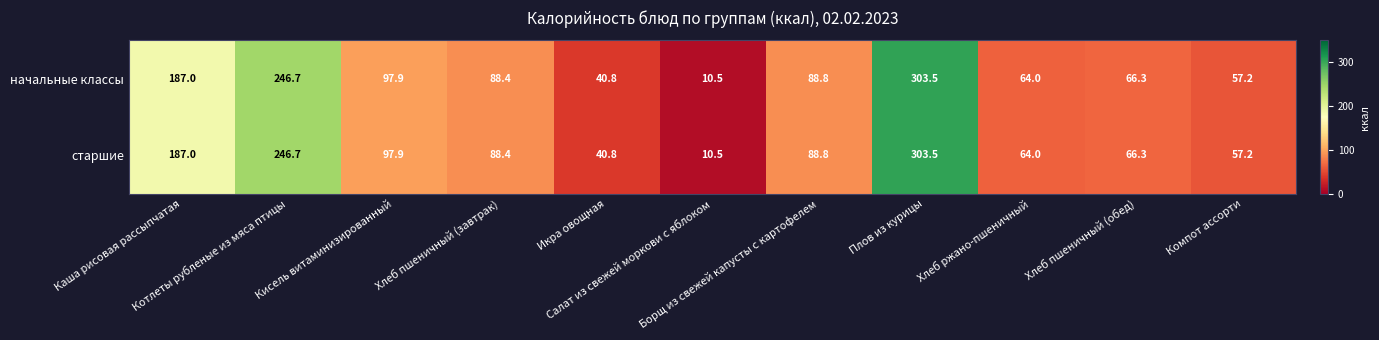

What is the difference between the maximum and minimum values in the старшие series?

293.0